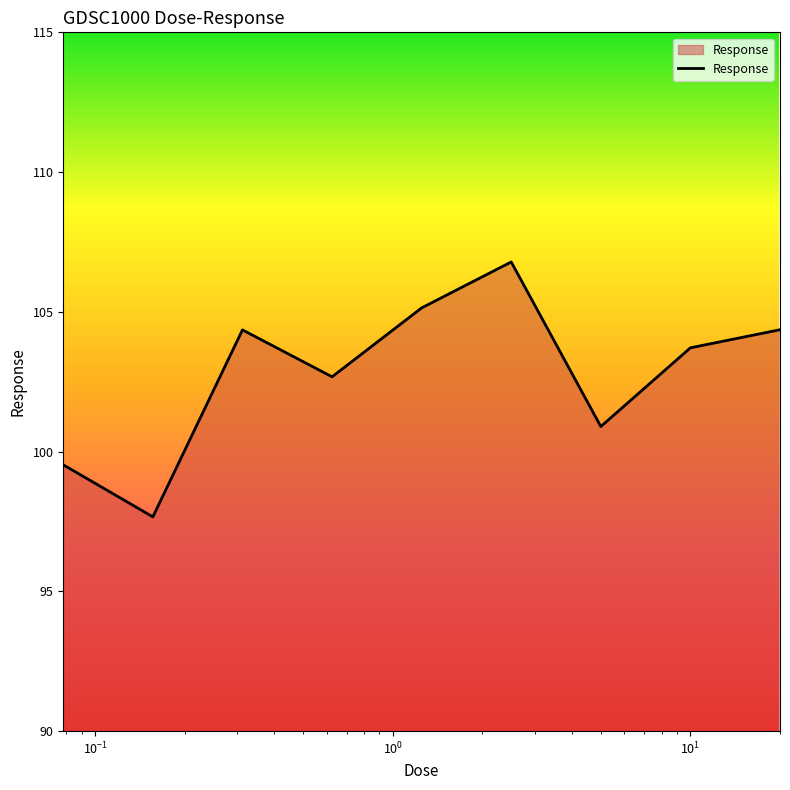

Reading left to right, transcribe all the data shown in this chart.

99.5	97.7	104.4	102.7	105.1	106.8	100.9	103.7	104.4